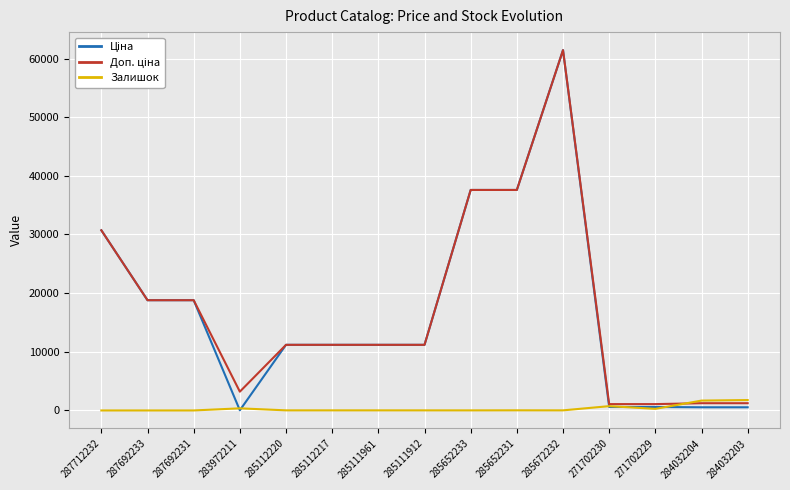

What is the greatest value displayed?

61434.3